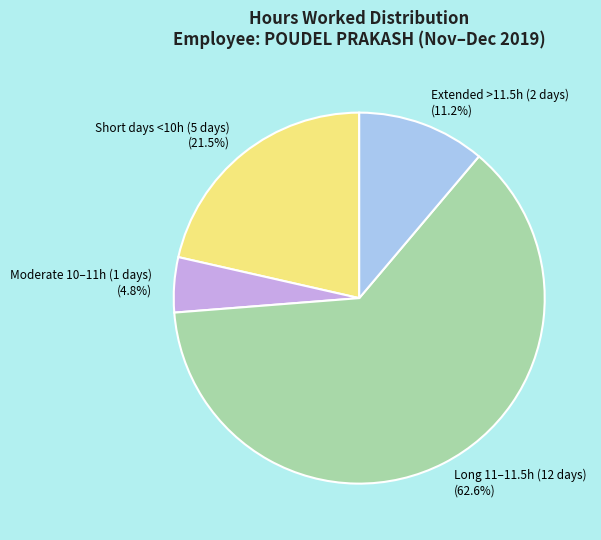

Is the sum of Moderate 10–11h (1 days) (4.8%) and Long 11–11.5h (12 days) (62.6%) greater than half?

Yes